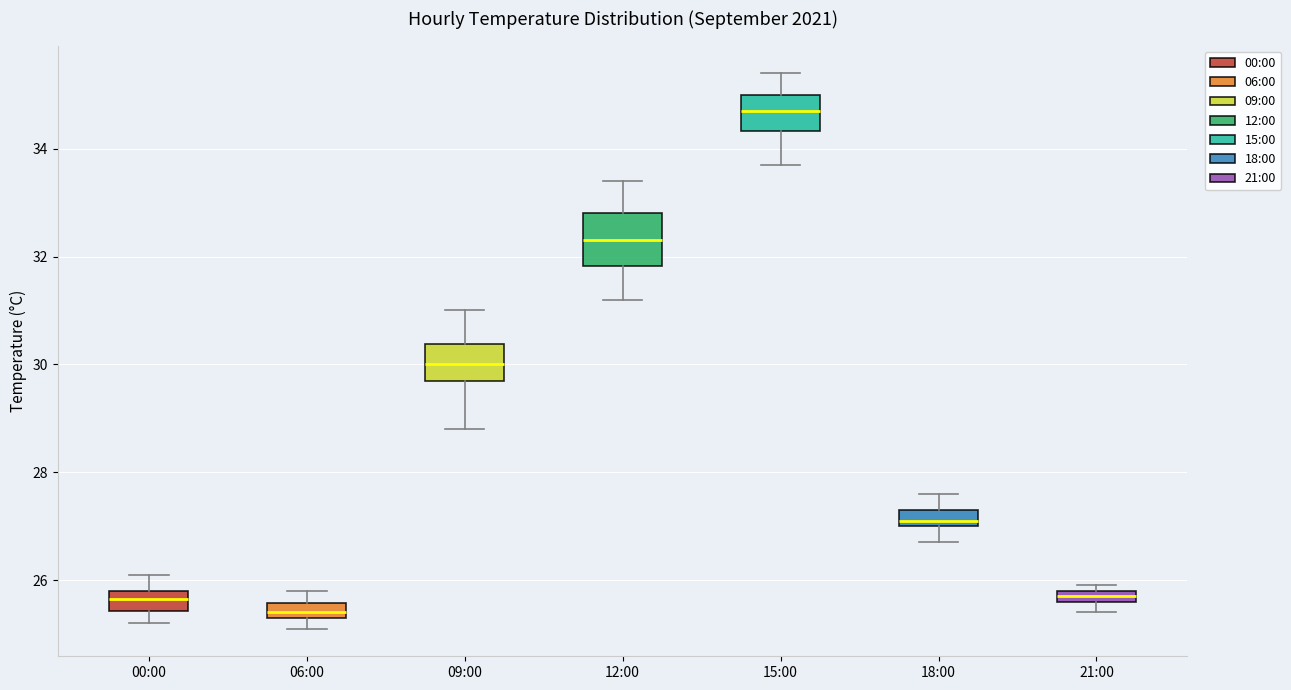

Which box is the tallest, from its lower edge to its upper edge?

12:00